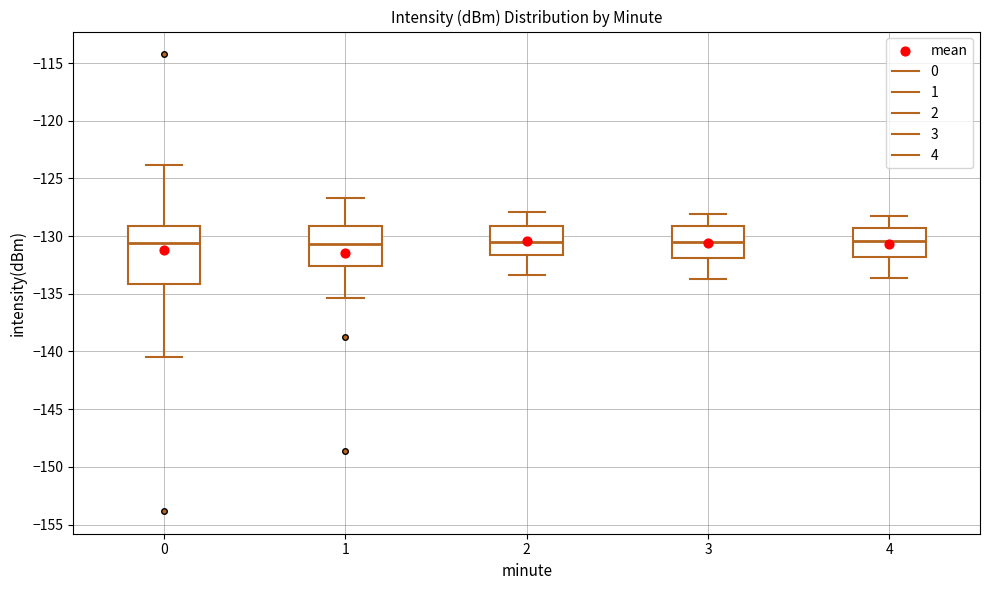

Which box is the tallest, from its lower edge to its upper edge?

0